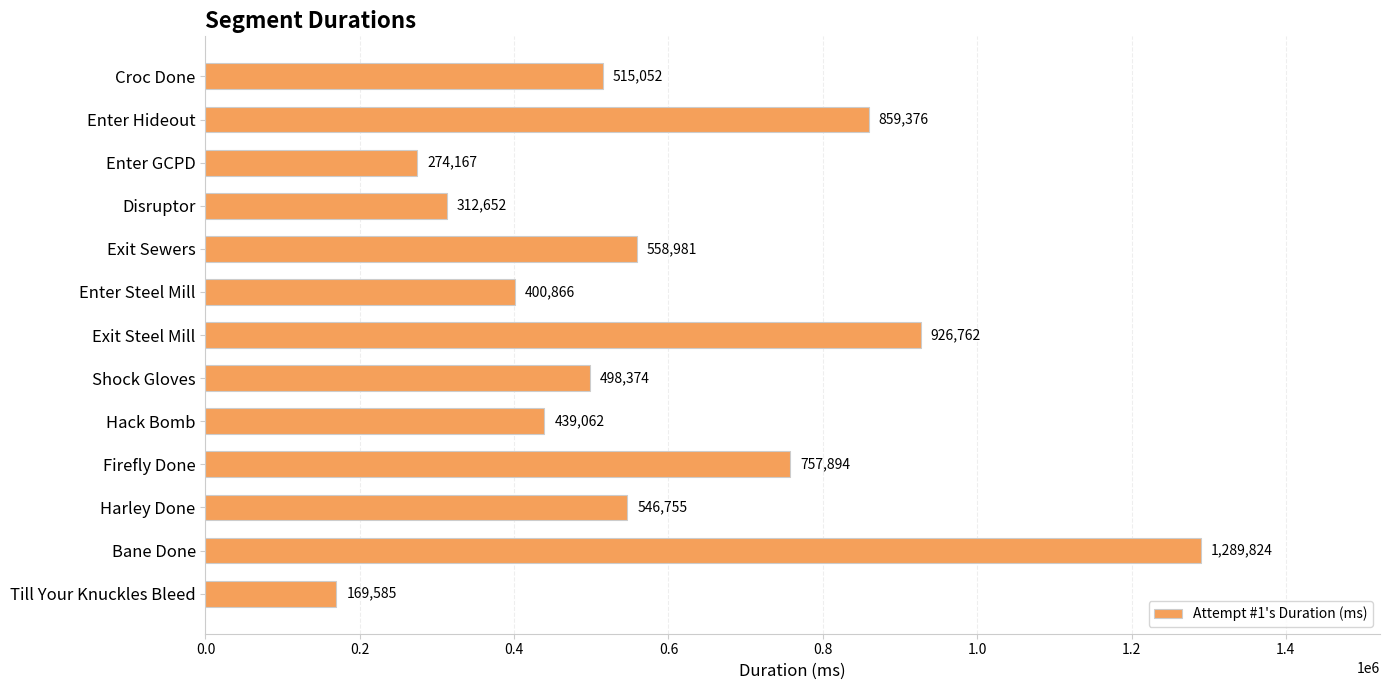

What is the value of the 3rd bar from the top?

274167